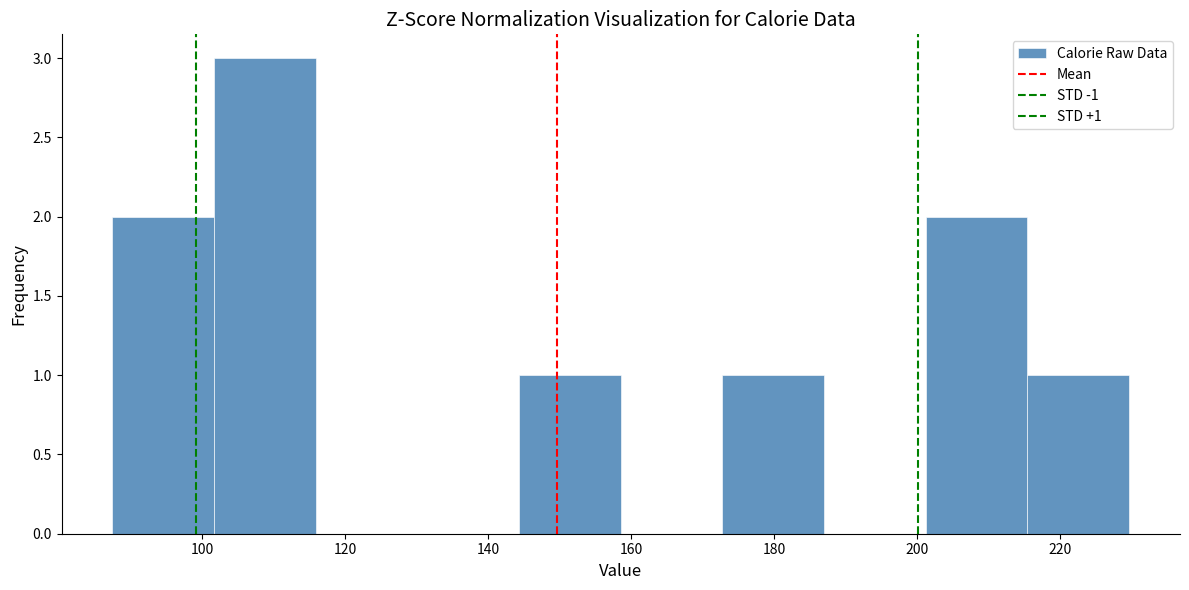

Over which range of the x-axis is the bar tallest?

102 to 116